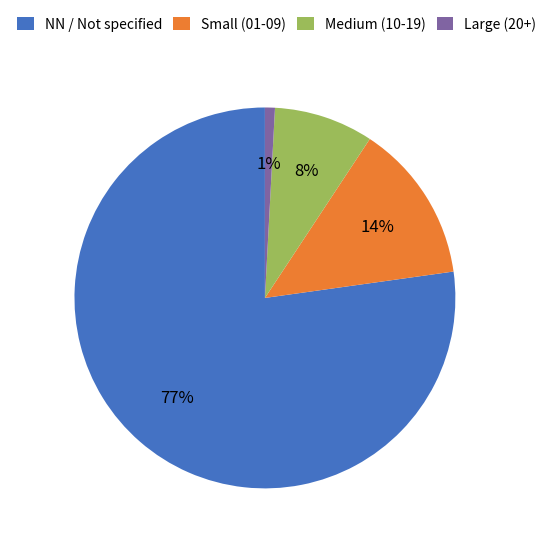

To the nearest percent, what is the difference between the Large (20+) and Small (01-09) slice percentages?

13%